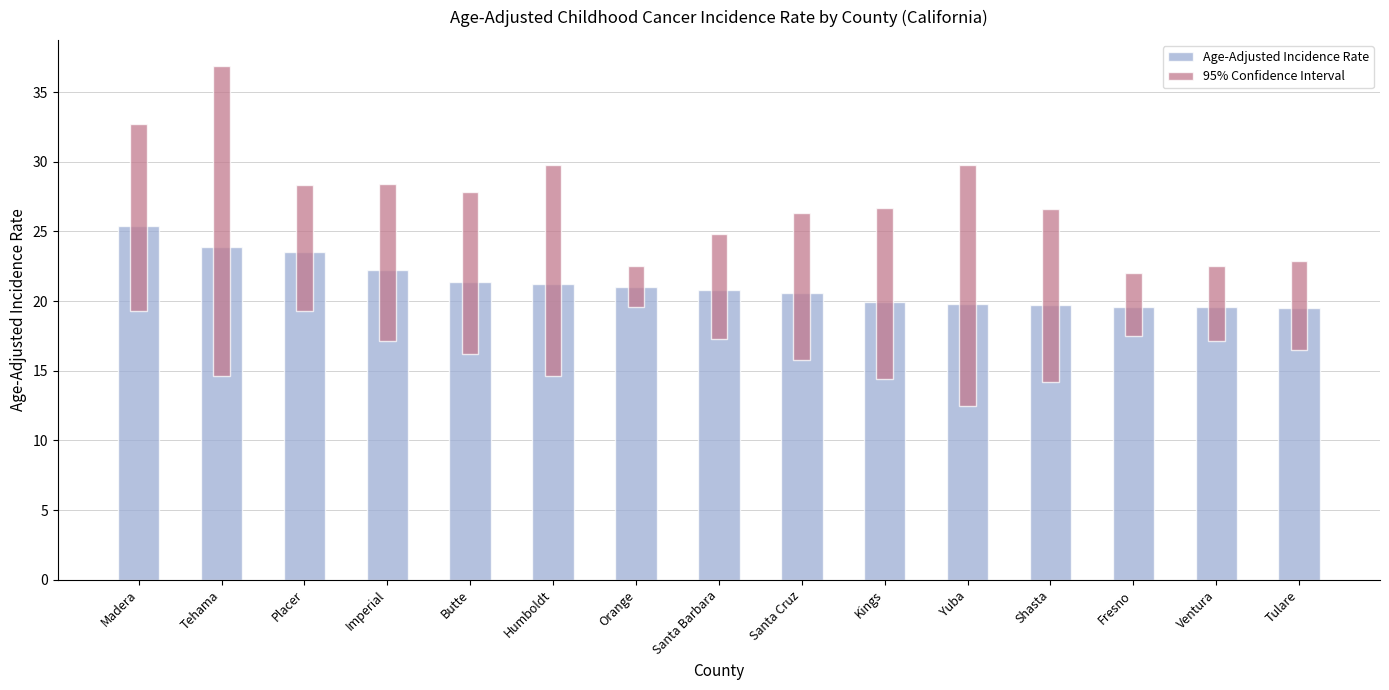

True or false: 95% Confidence Interval has a value of 4.5 at Fresno.

True